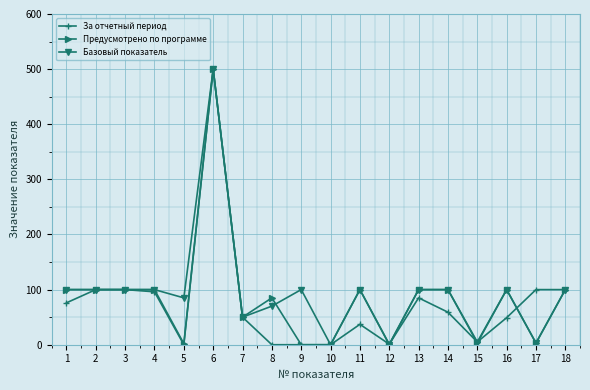

Is it true that Базовый показатель equals 254 at 10?

False